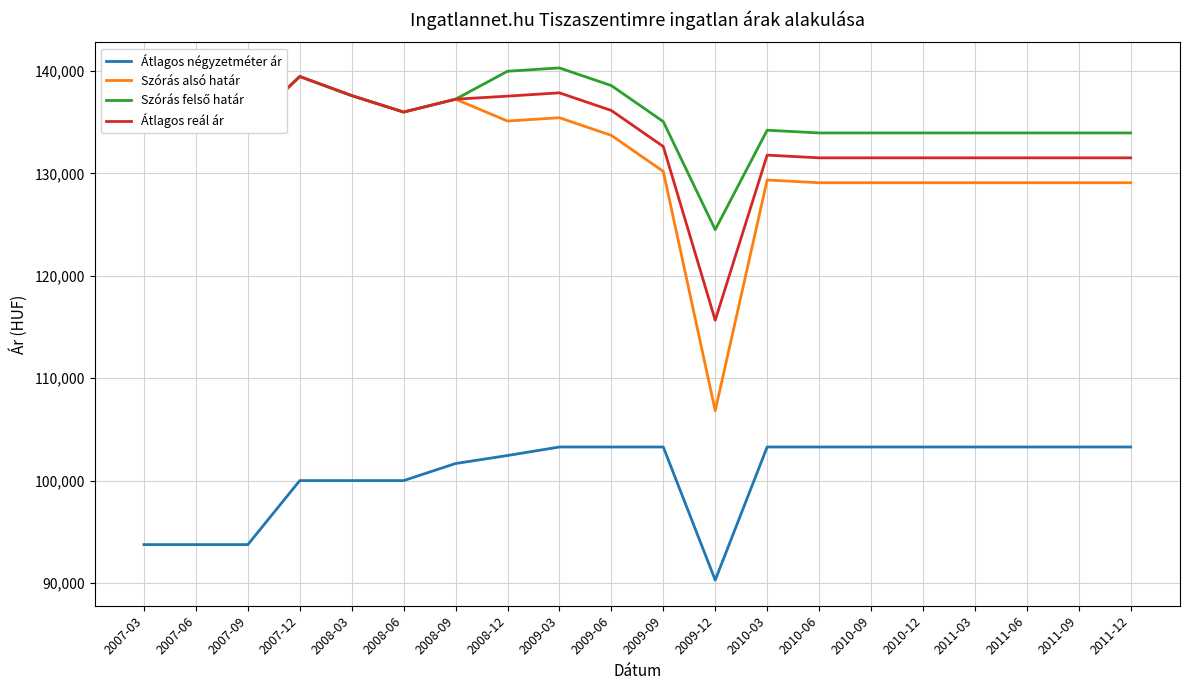

True or false: Átlagos négyzetméter ár has a value of 44764 at 2009-06.

False